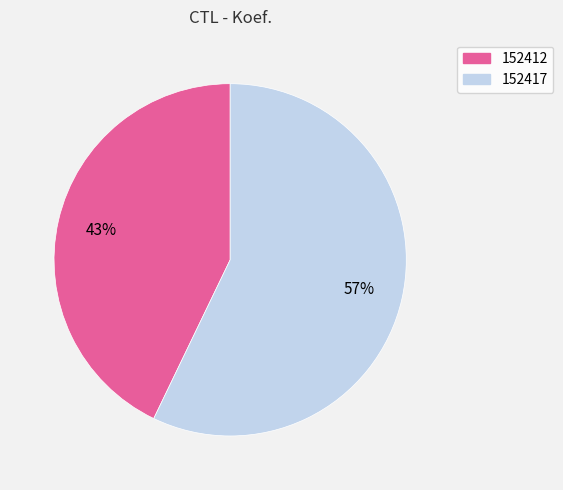

To the nearest percent, what percentage of the pie is 152412?

43%